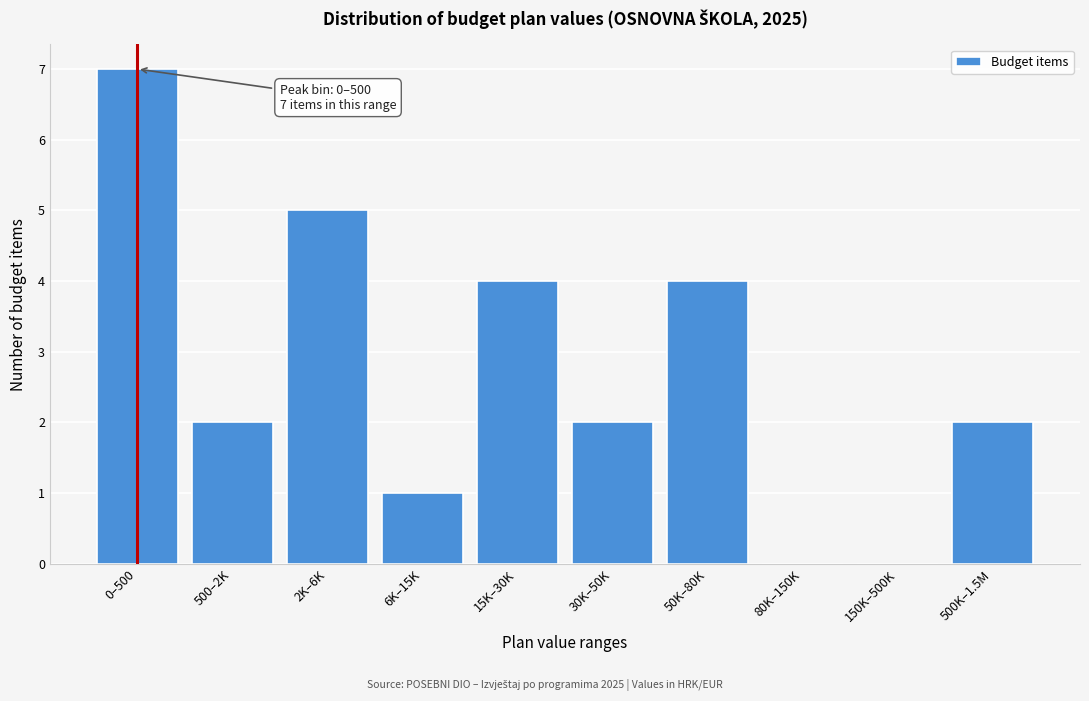

Reading right to left, transcribe all the data shown in this chart.

500K–1.5M=2	150K–500K=0	80K–150K=0	50K–80K=4	30K–50K=2	15K–30K=4	6K–15K=1	2K–6K=5	500–2K=2	0–500=7